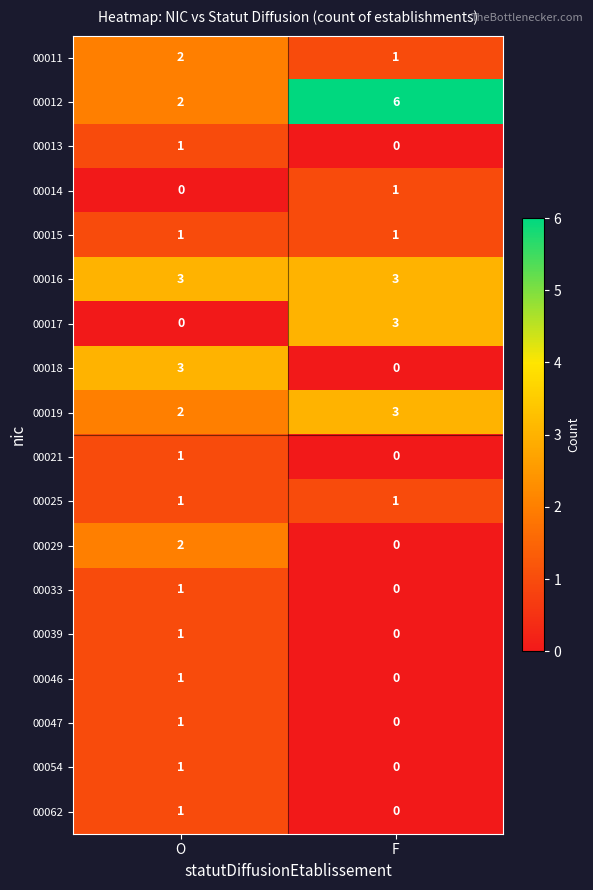

At which category is the sum across all series the highest?

O